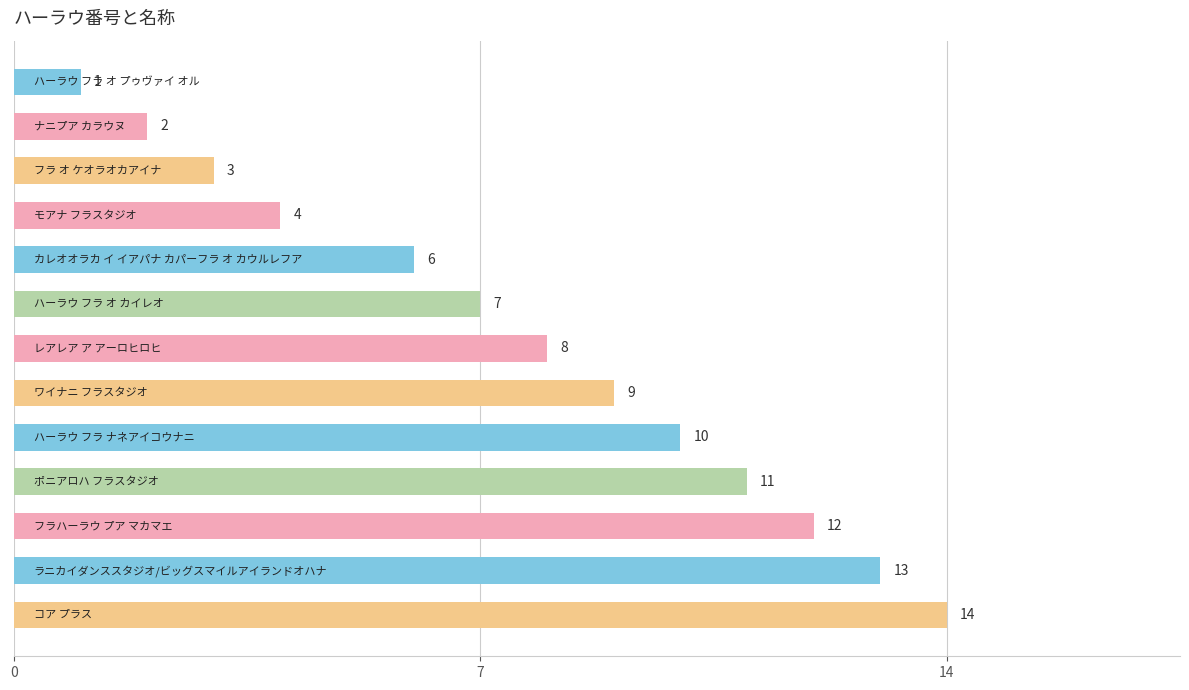

What is the difference between the maximum and minimum values?

13